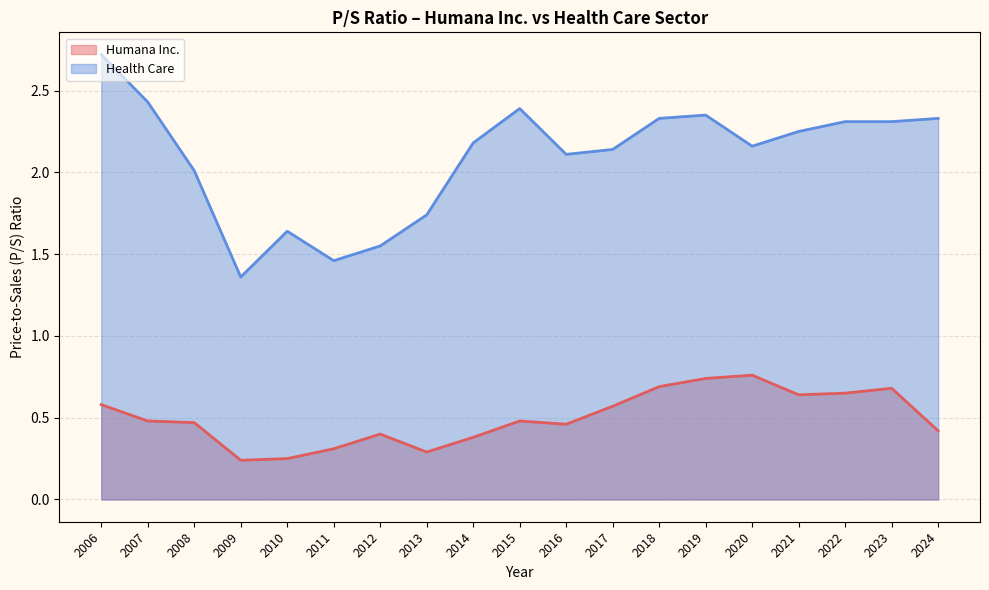

Reading right to left, extract all data points from this chart.

Humana Inc.: 0.4	0.7	0.7	0.6	0.8	0.7	0.7	0.6	0.5	0.5	0.4	0.3	0.4	0.3	0.2	0.2	0.5	0.5	0.6
Health Care: 2.3	2.3	2.3	2.2	2.2	2.4	2.3	2.1	2.1	2.4	2.2	1.7	1.6	1.5	1.6	1.4	2.0	2.4	2.7